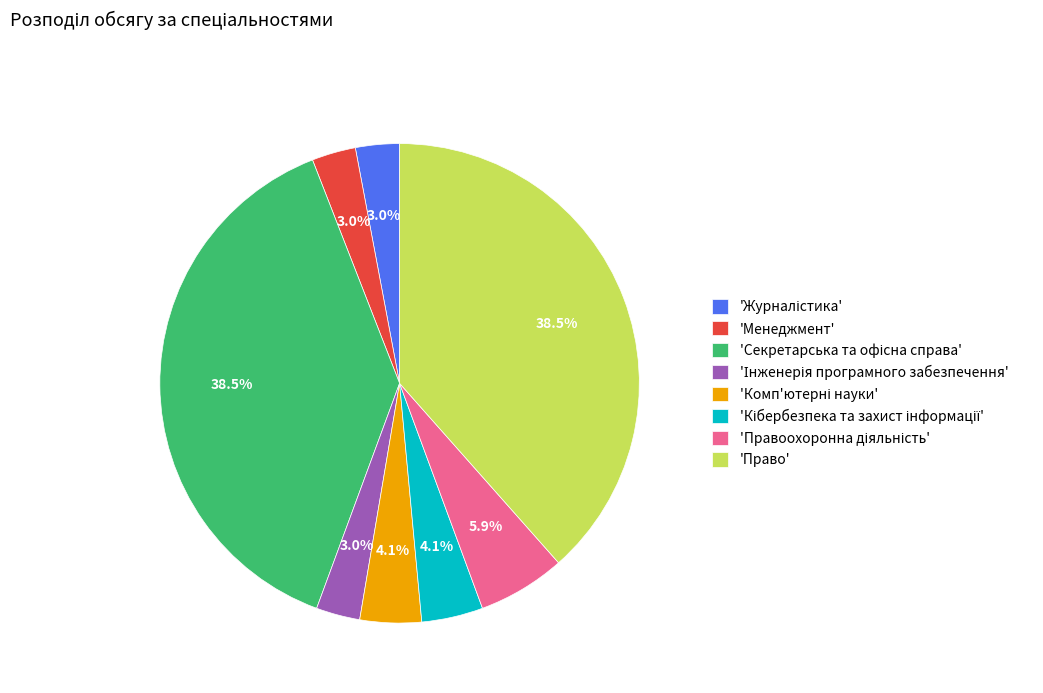

Does 'Менеджмент' account for over 50% of the chart?

No